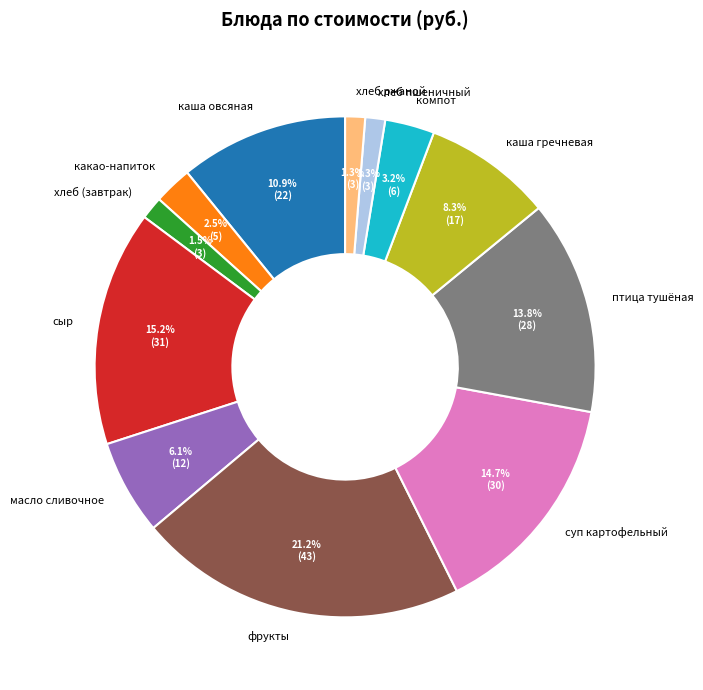

Does any single category account for the majority?

No